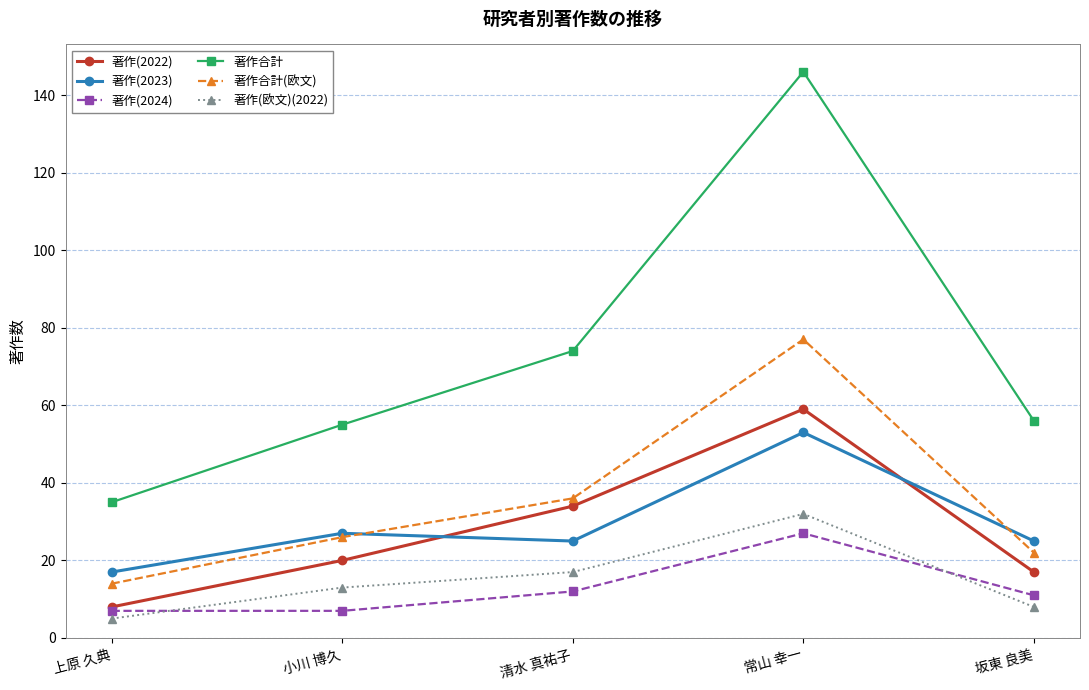

True or false: 著作(2024) has more than 2 points higher than both neighbors.

False